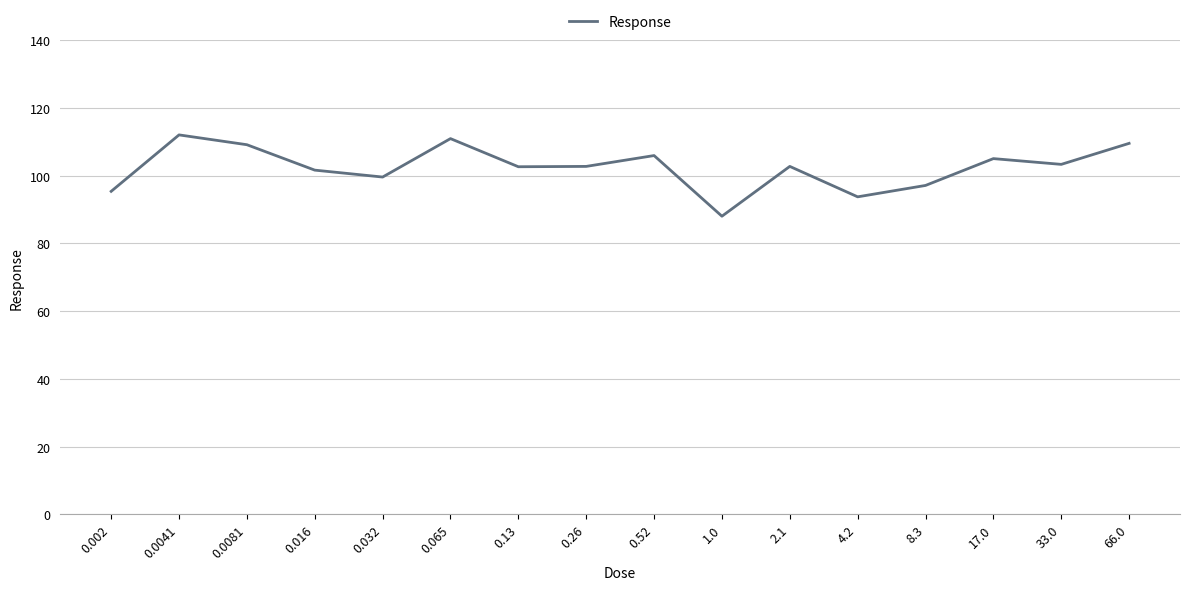

What position from the left is 33.0?

15